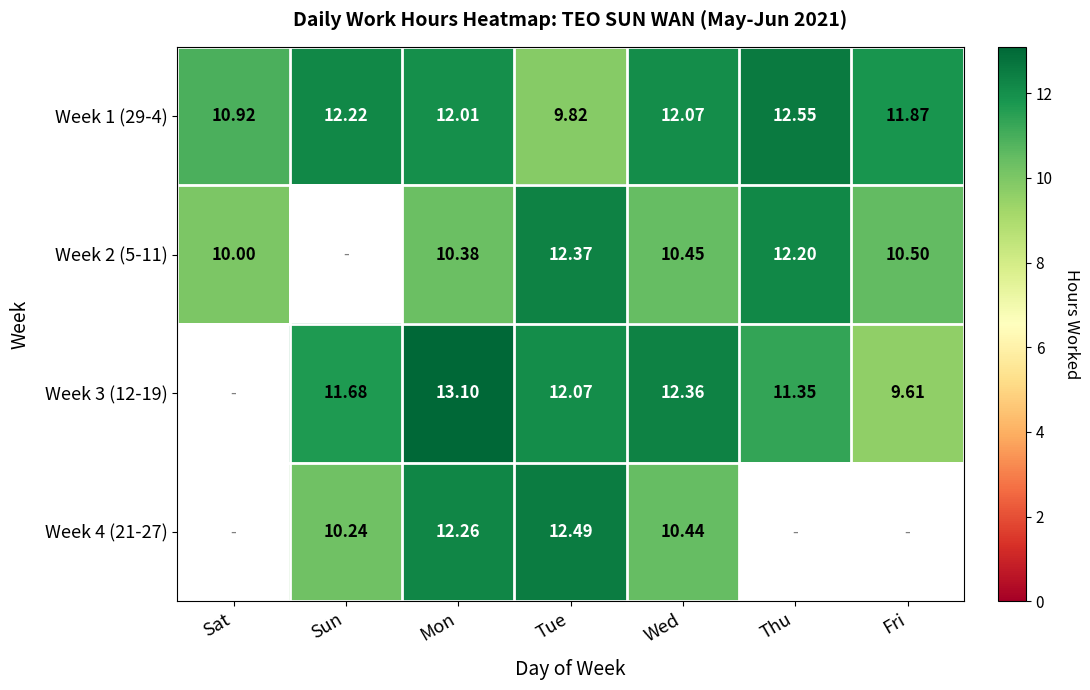

Rank the categories by Week 1 (29-4) value from lowest to highest.

Tue, Sat, Fri, Mon, Wed, Sun, Thu